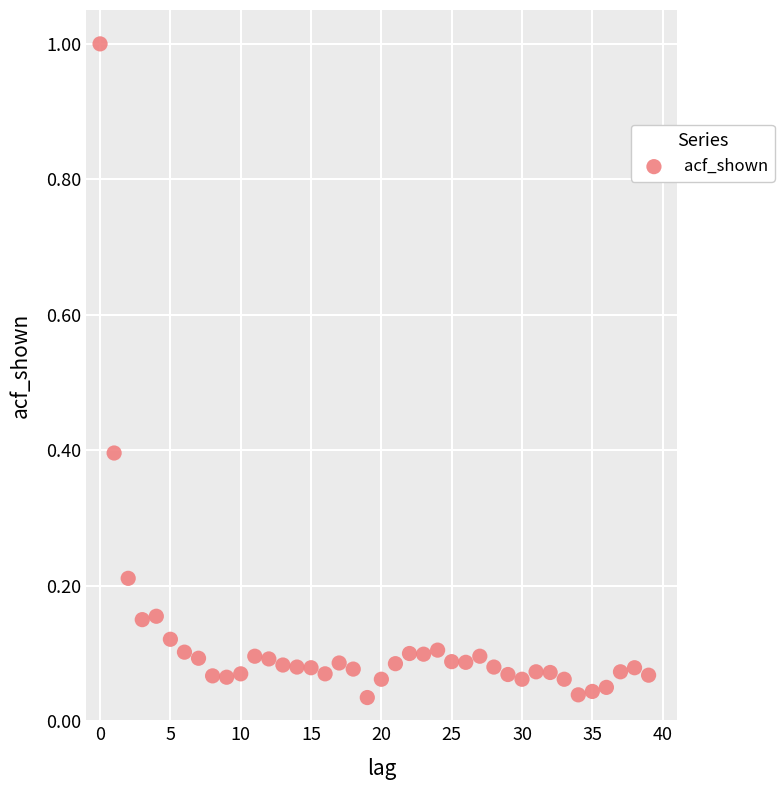

What is the range of Y values (max minus min)?

1.0